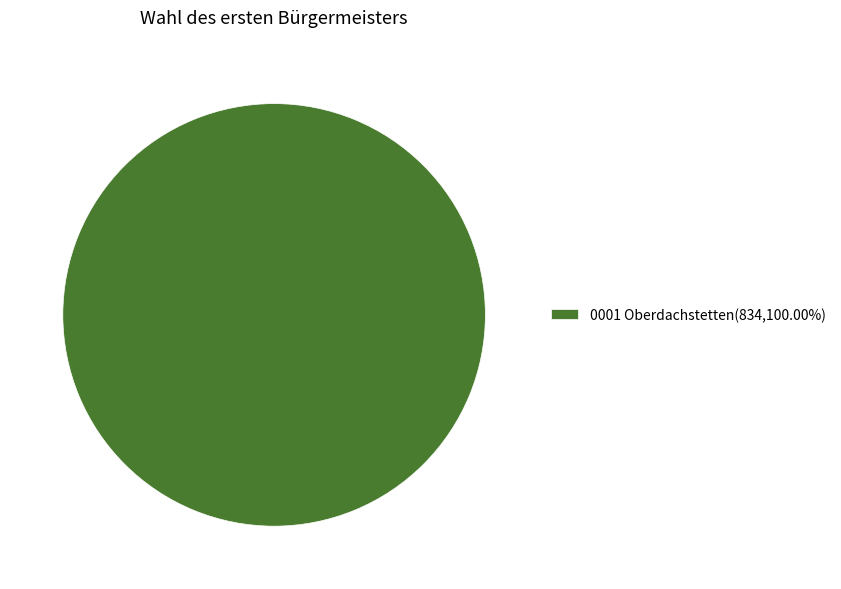

How many slices are in this pie chart?

1